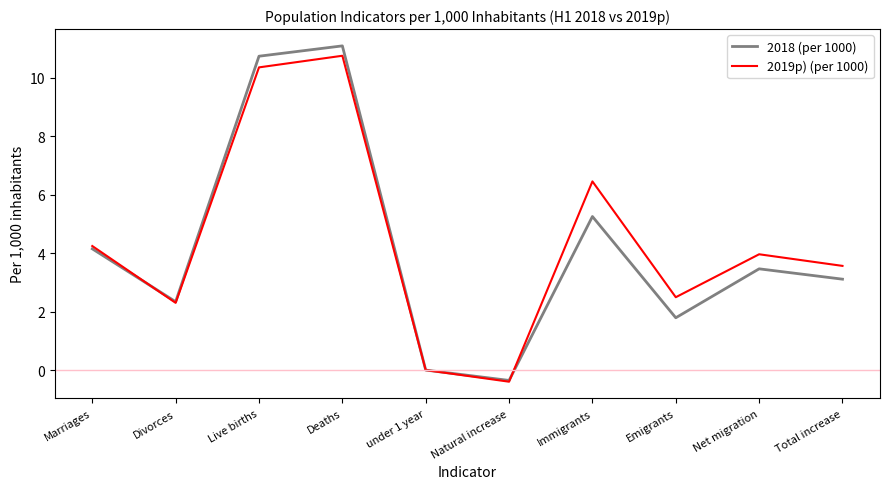

What position from the right is Divorces?

9